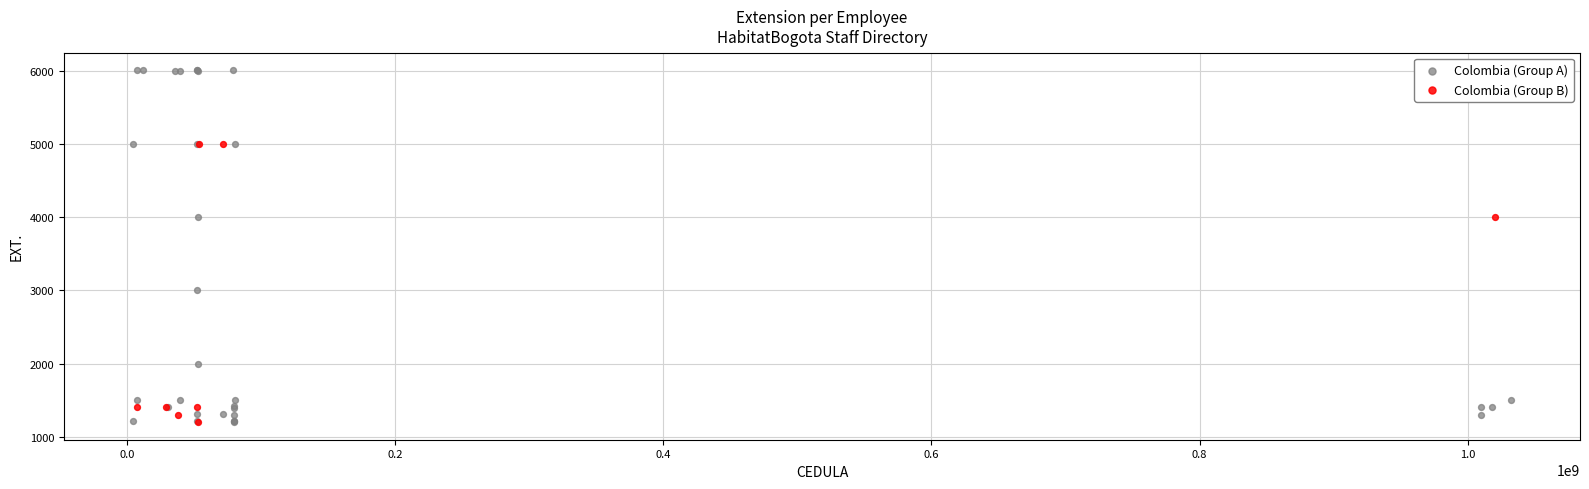

Which series contains the highest Y value?

Colombia (Group A)